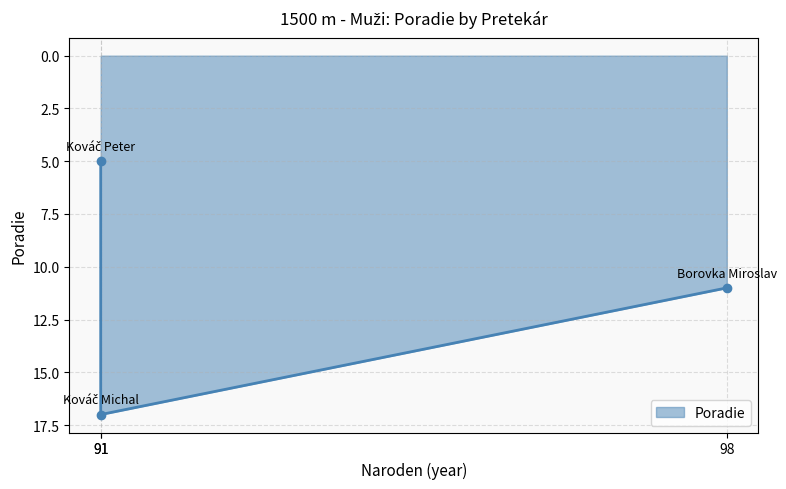

How many lines are shown in the chart?

1